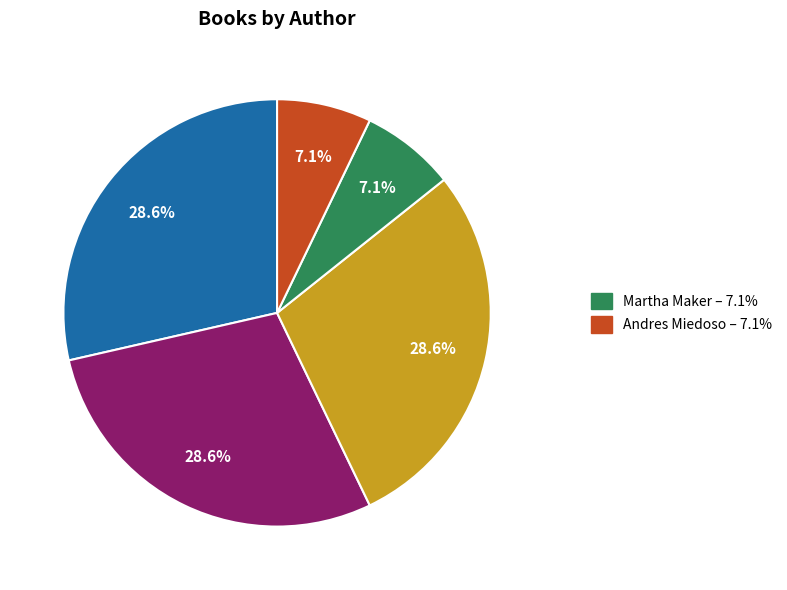

Is there any slice that represents more than half of the pie?

No